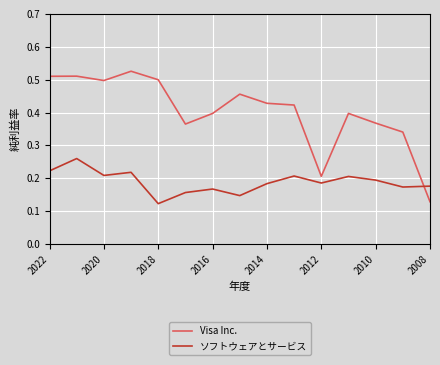

List the series in order of their peak value, highest first.

Visa Inc., ソフトウェアとサービス